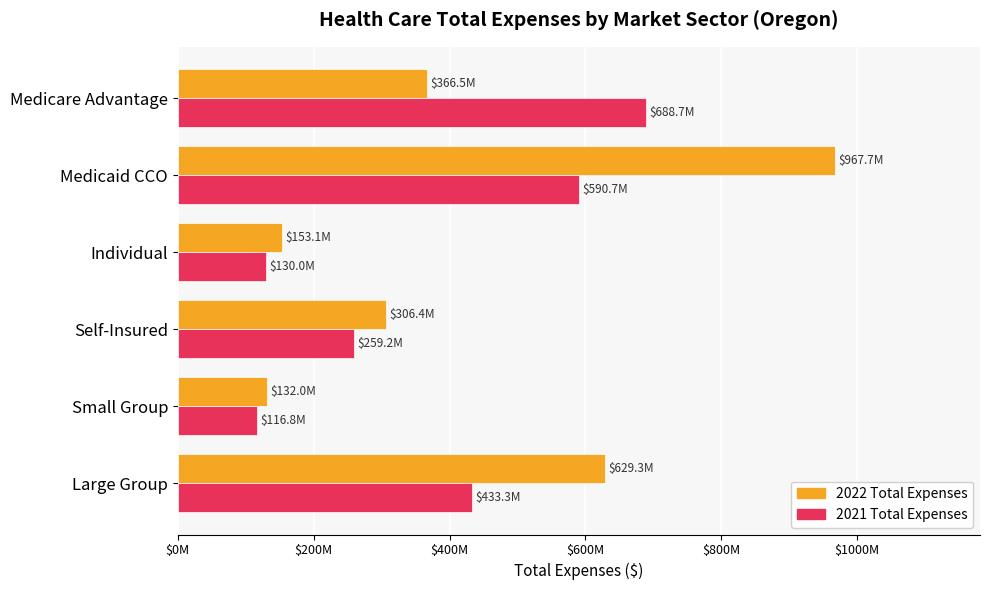

Does the chart contain stacked bars?

No